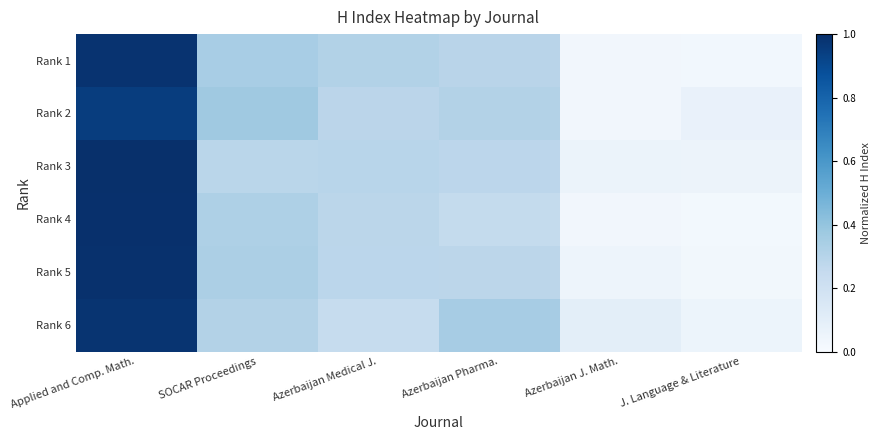

What is the total value across all series at Azerbaijan J. Math.?

0.3